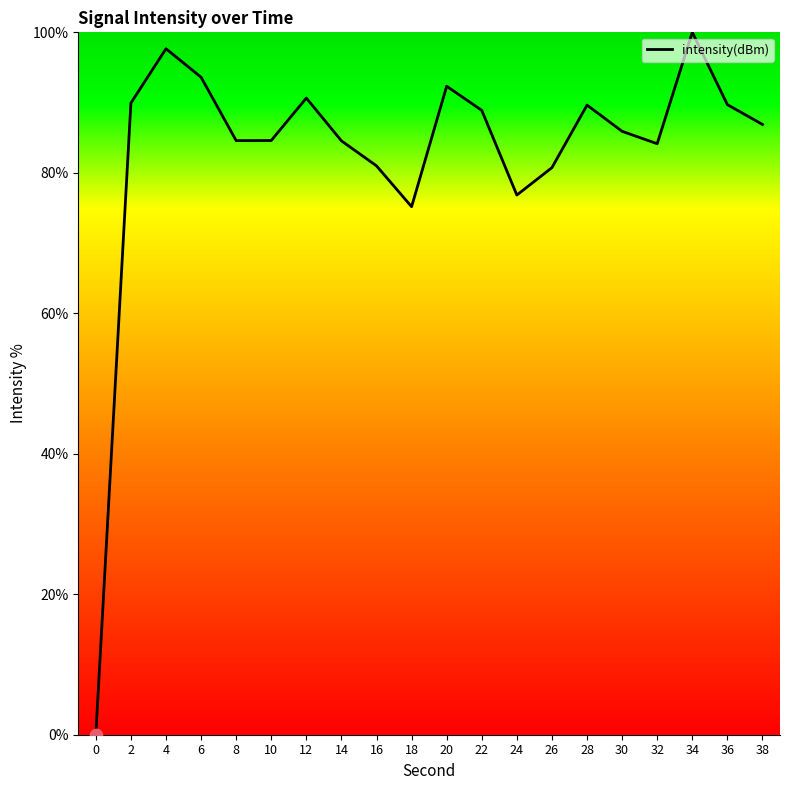

What is the ratio of the value at 8 to the value at 22?

1.0